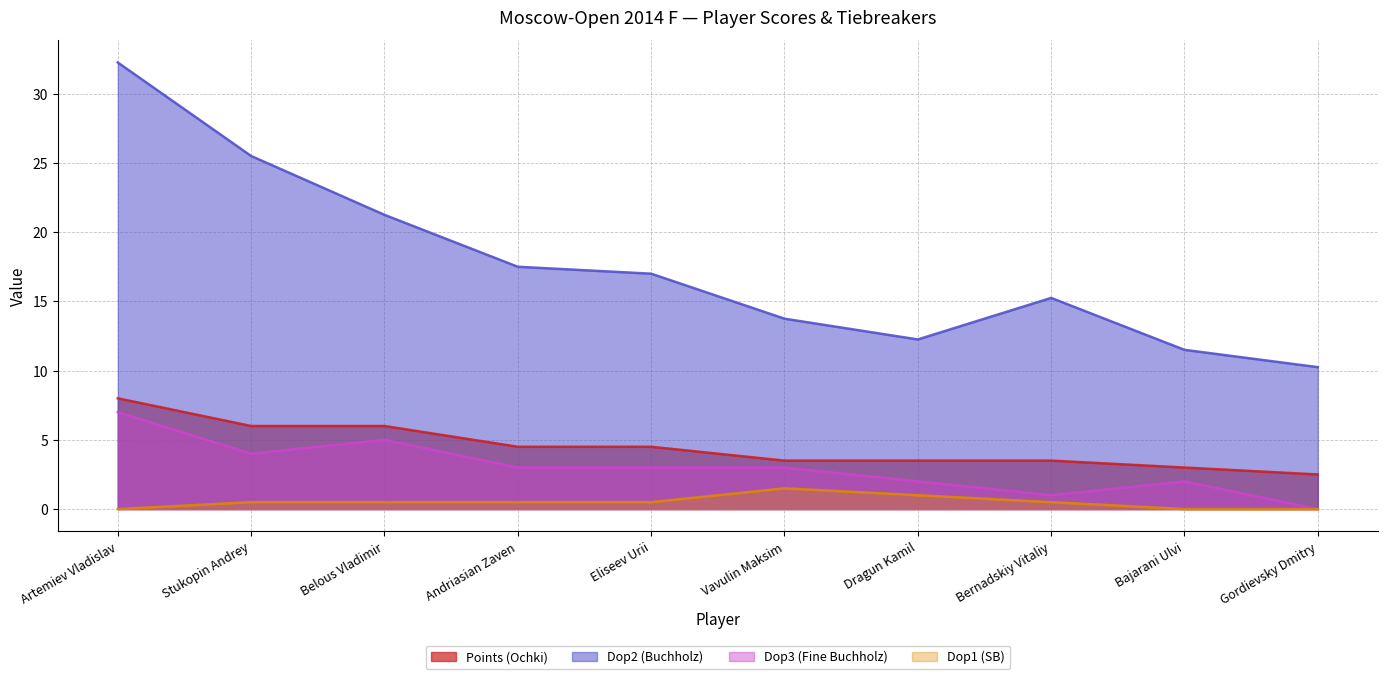

Between Dragun Kamil and Artemiev Vladislav, which is larger?

Artemiev Vladislav